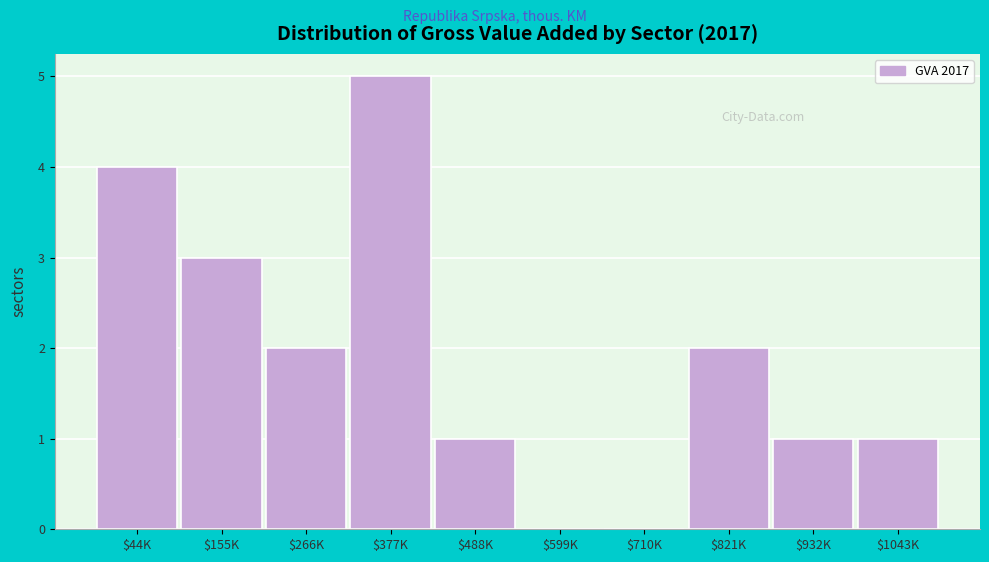

What is the sum of all values?

19